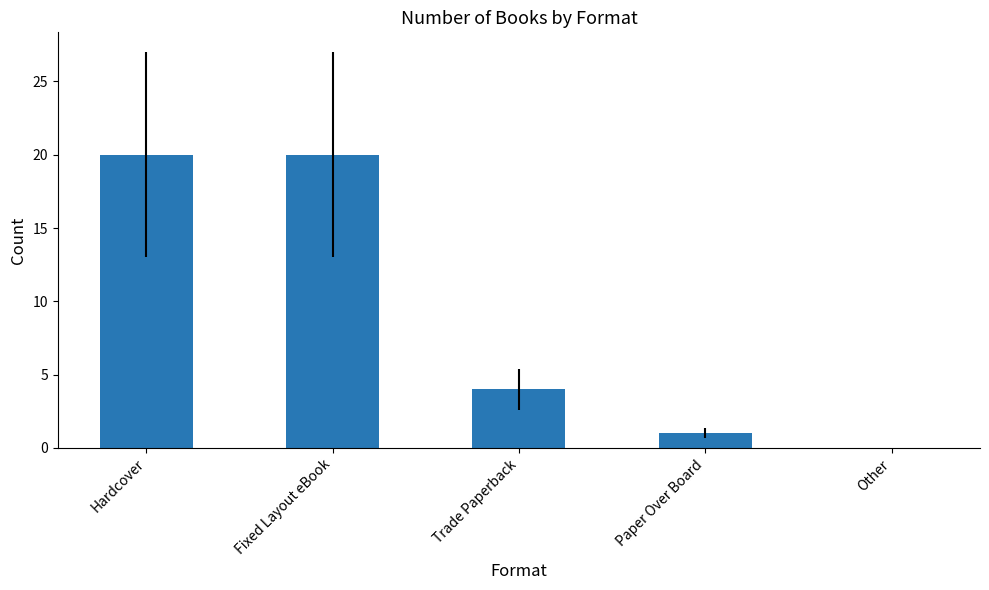

What is the ratio of the value at Hardcover to the value at Paper Over Board?

20.0